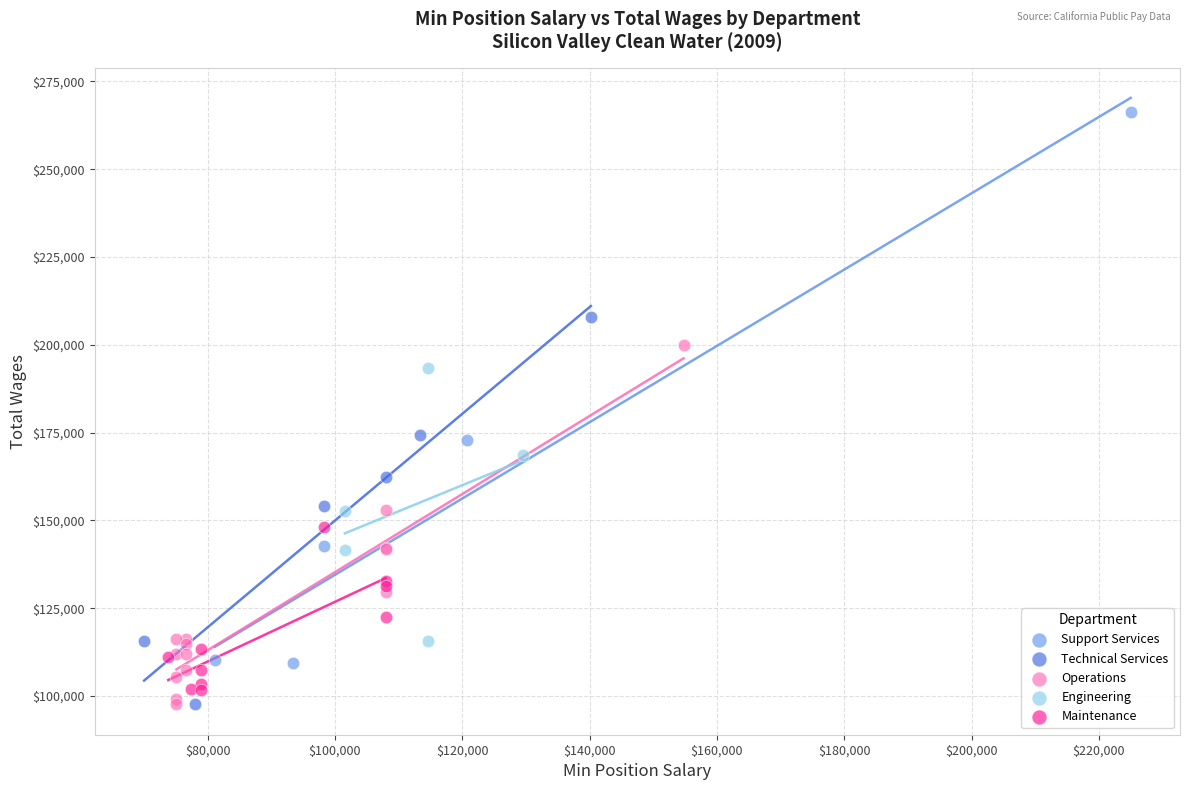

Which series has the widest spread of Y values?

Support Services